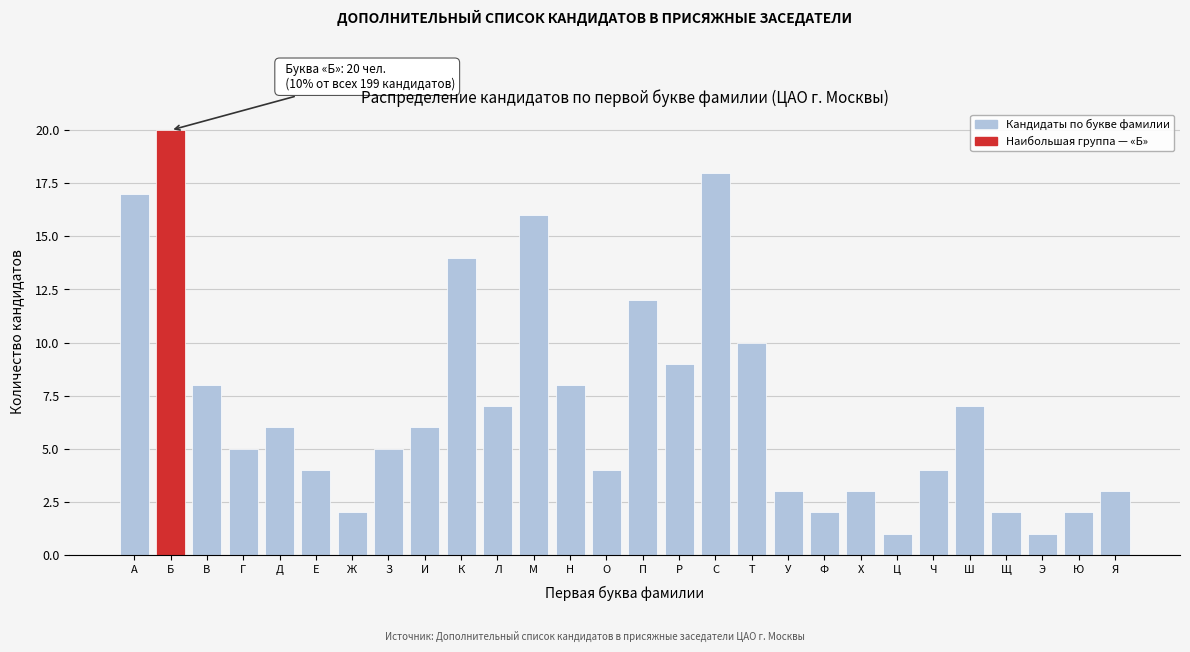

Reading left to right, extract all data points from this chart.

17	20	8	5	6	4	2	5	6	14	7	16	8	4	12	9	18	10	3	2	3	1	4	7	2	1	2	3